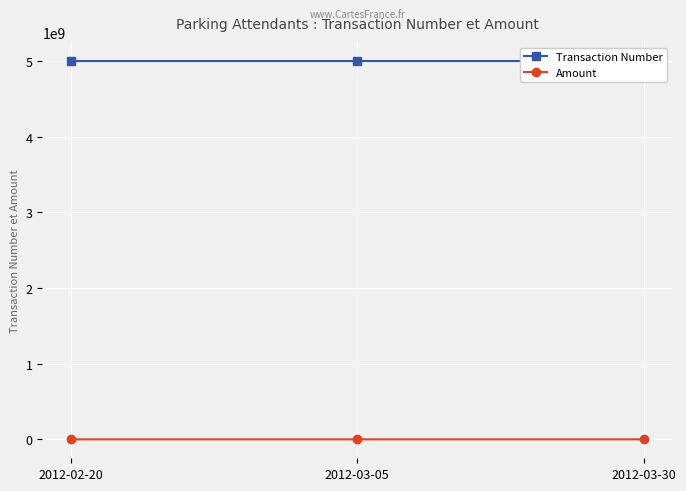

Which category has the lowest value across all series?

2012-03-05